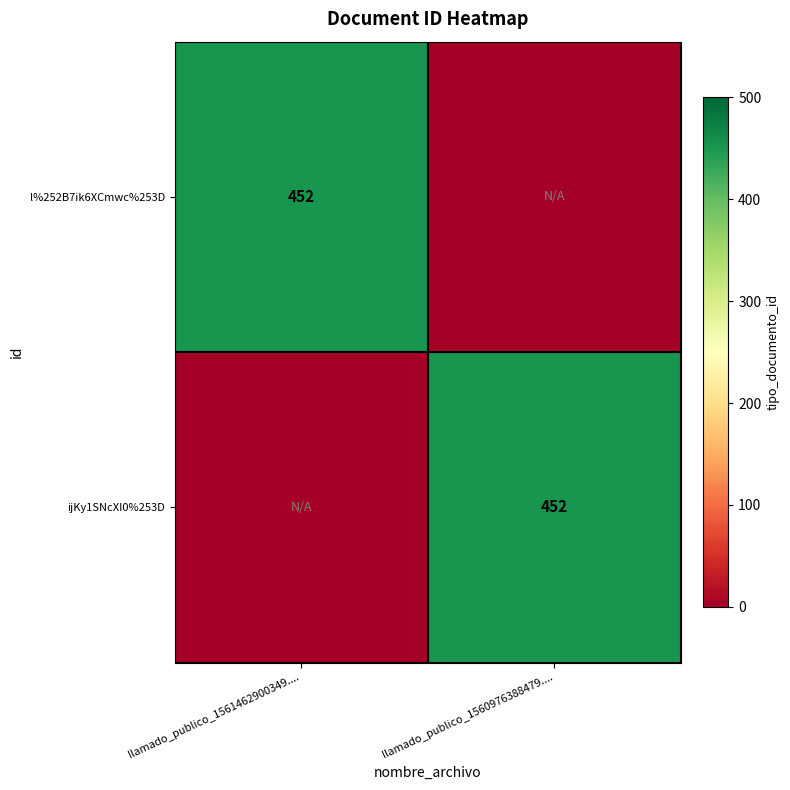

True or false: ijKy1SNcXI0%253D has a value of 452 at llamado_publico_1560976388479.....

True